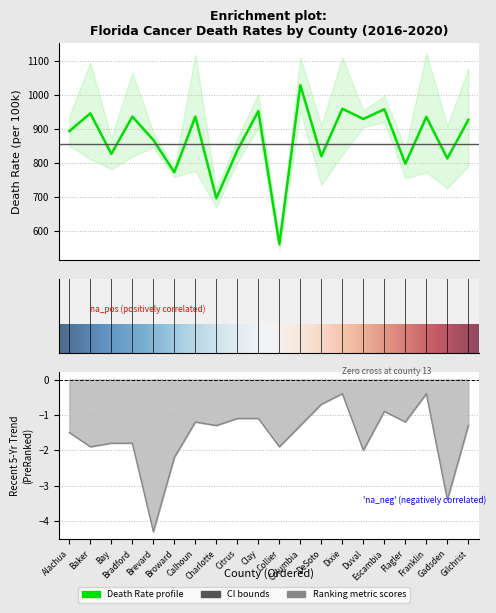

List the series in order of their overall mean, lowest first.

Recent 5-Year Trend, Age-Adjusted Death Rate